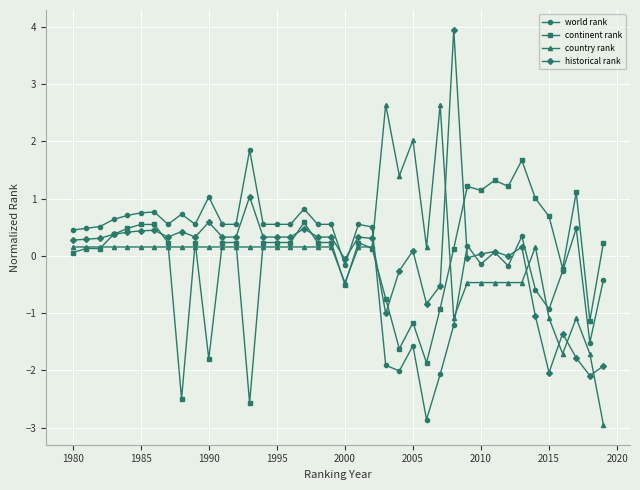

What is the value of the country rank point at the 21st from the left?

-0.5